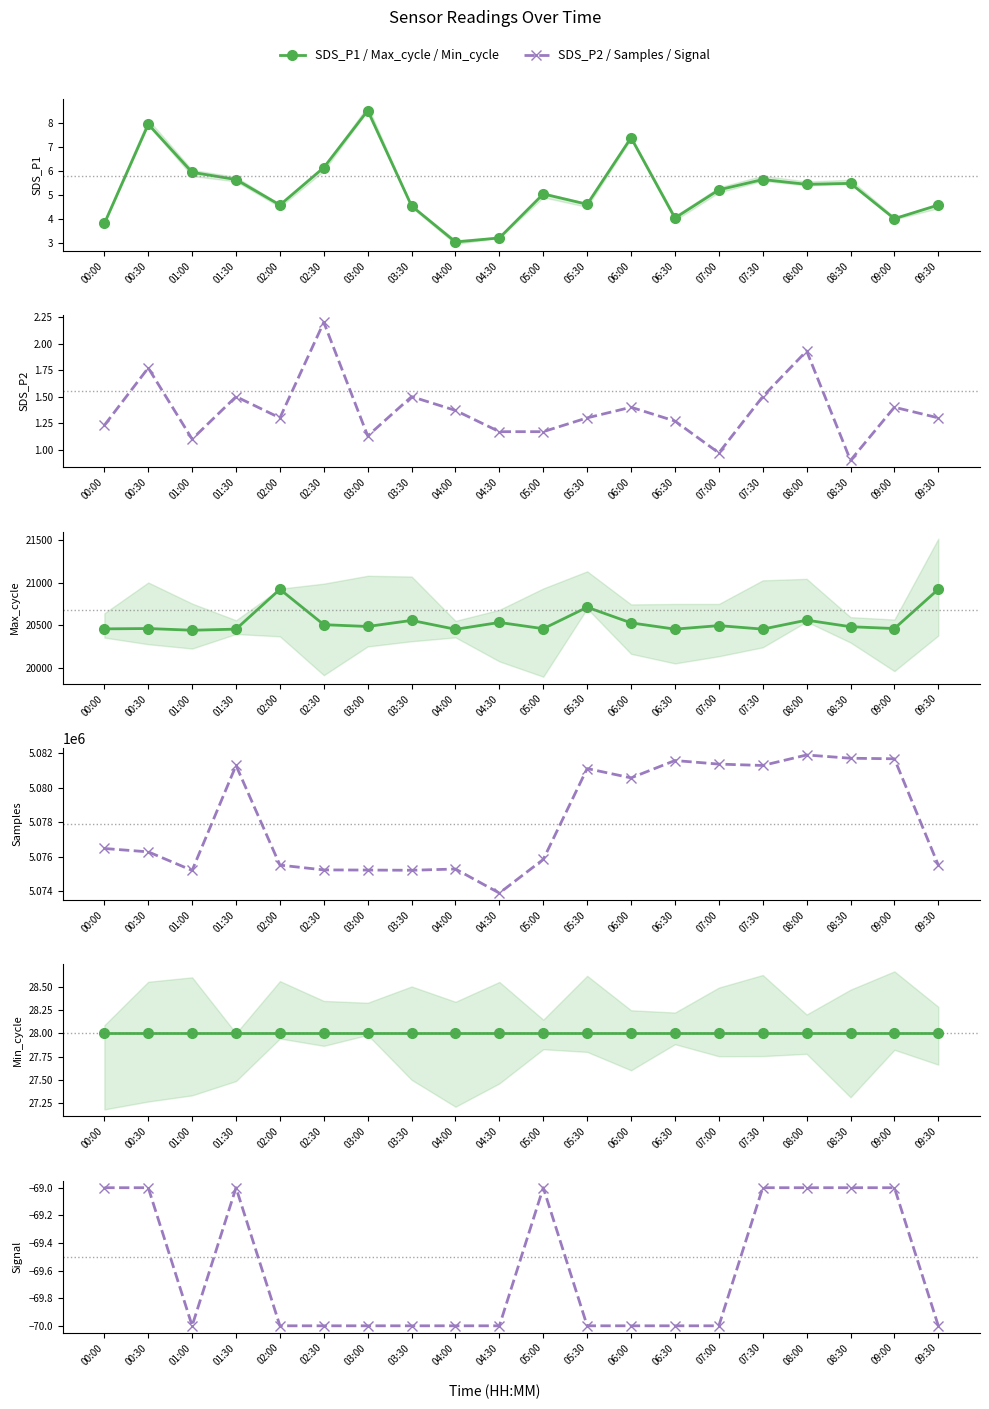

At how many categories does at least one series exceed 3413830?

20